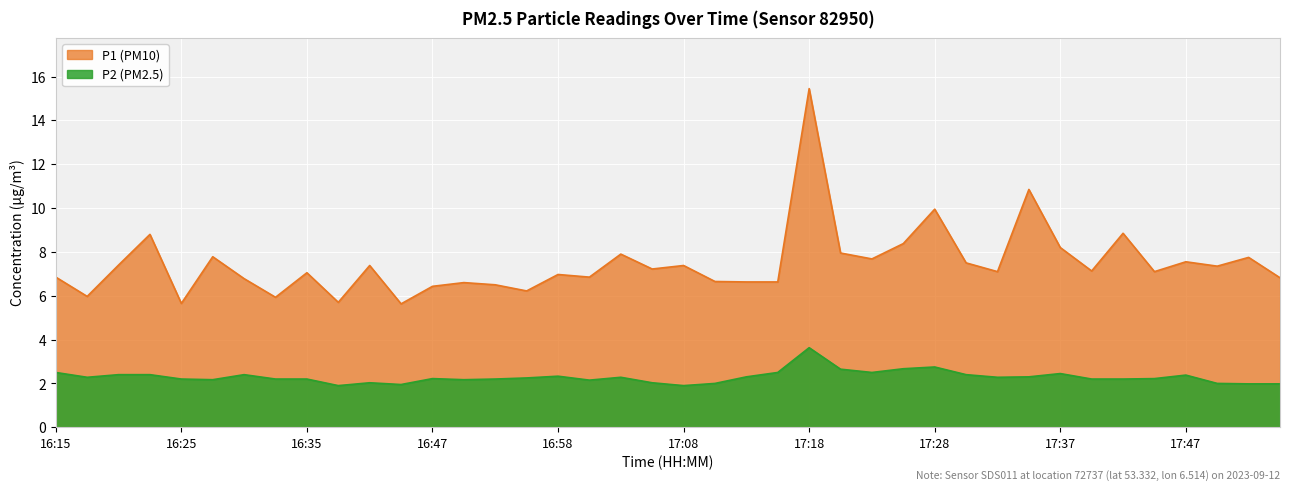

The P2 series shows 2.3 at 16:18. True or false?

True